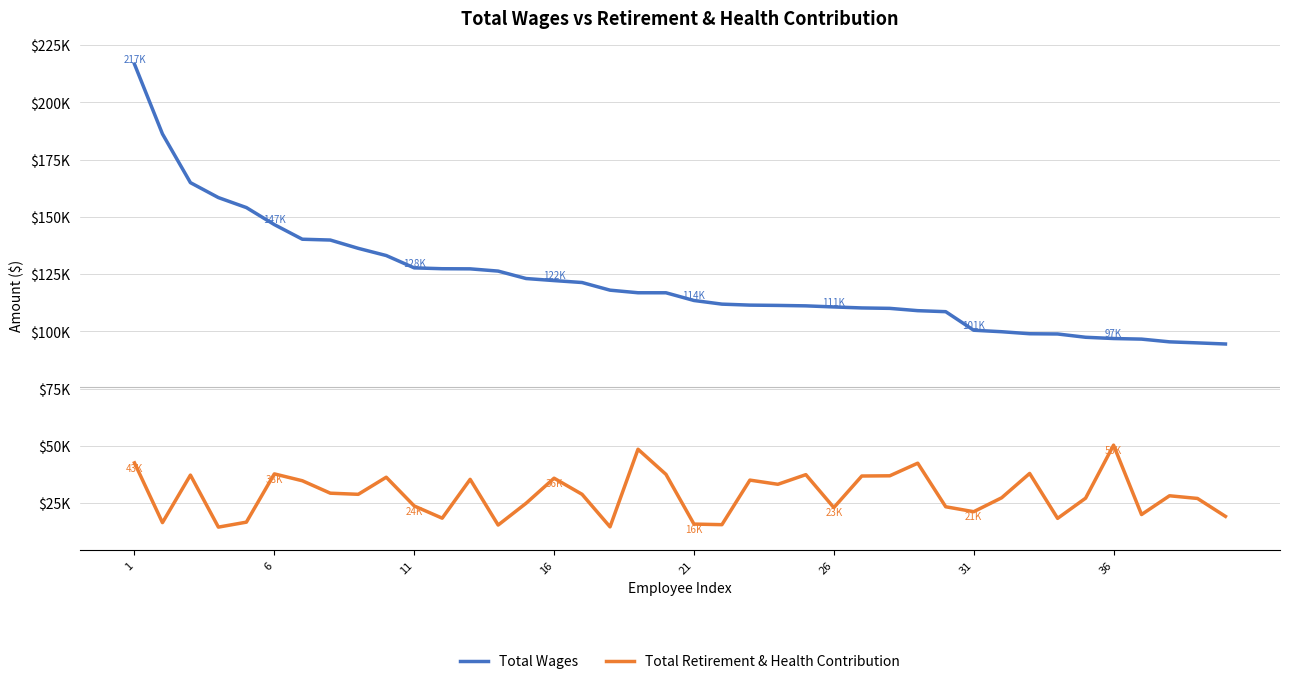

What are all the series names shown in the legend?

Total Wages, Total Retirement & Health Contribution